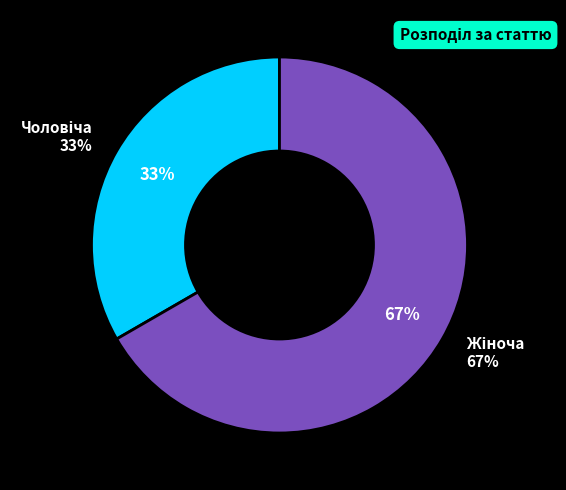

True or false: Чоловіча accounts for 20% of the total.

False